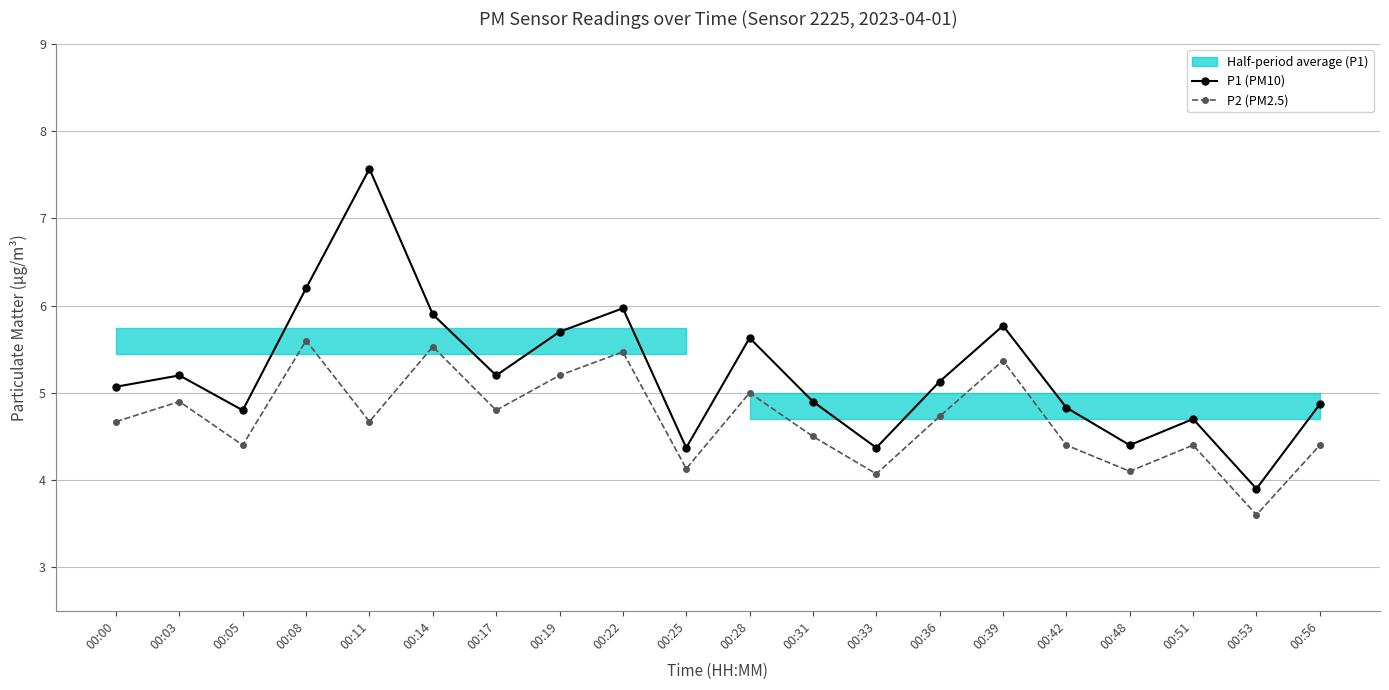

Rank the series by their maximum value, from highest to lowest.

P1 (PM10), P2 (PM2.5)